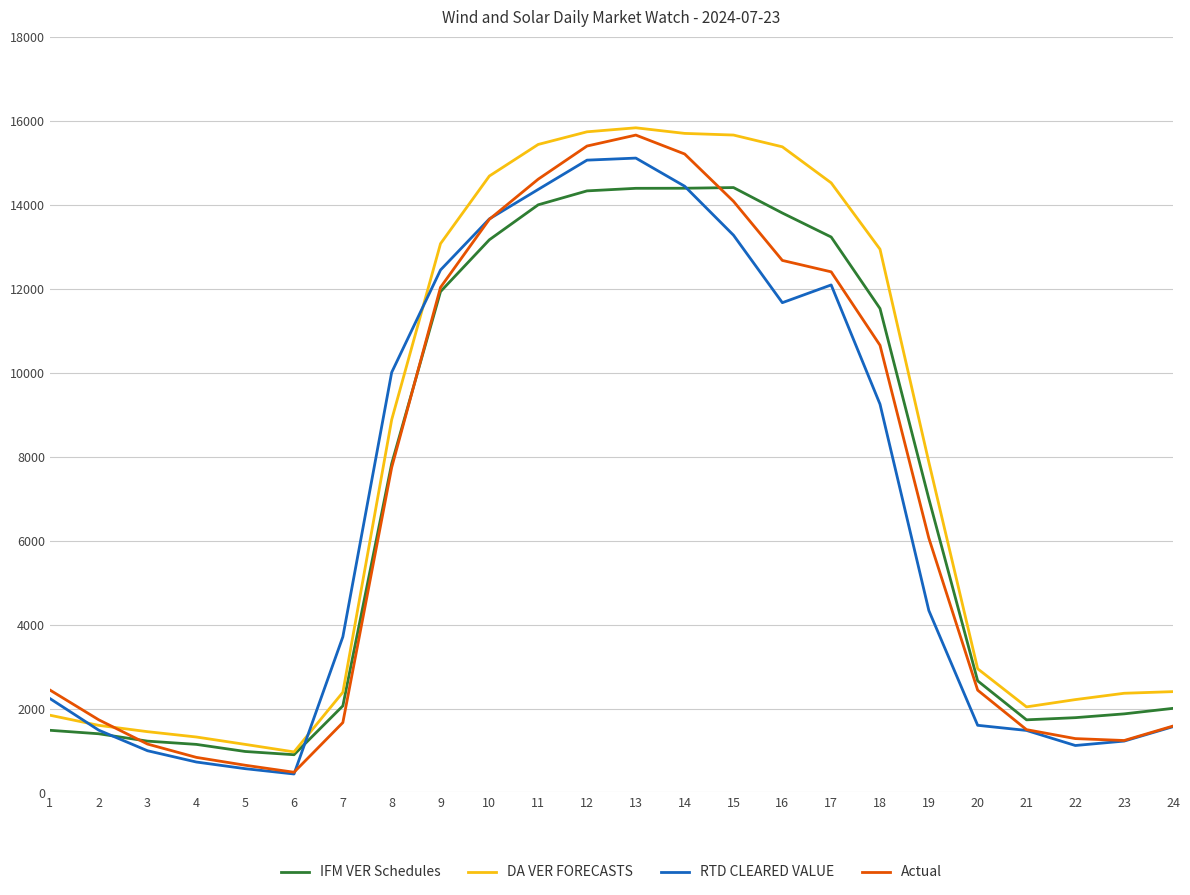

Is this an area chart (filled region under the line)?

No